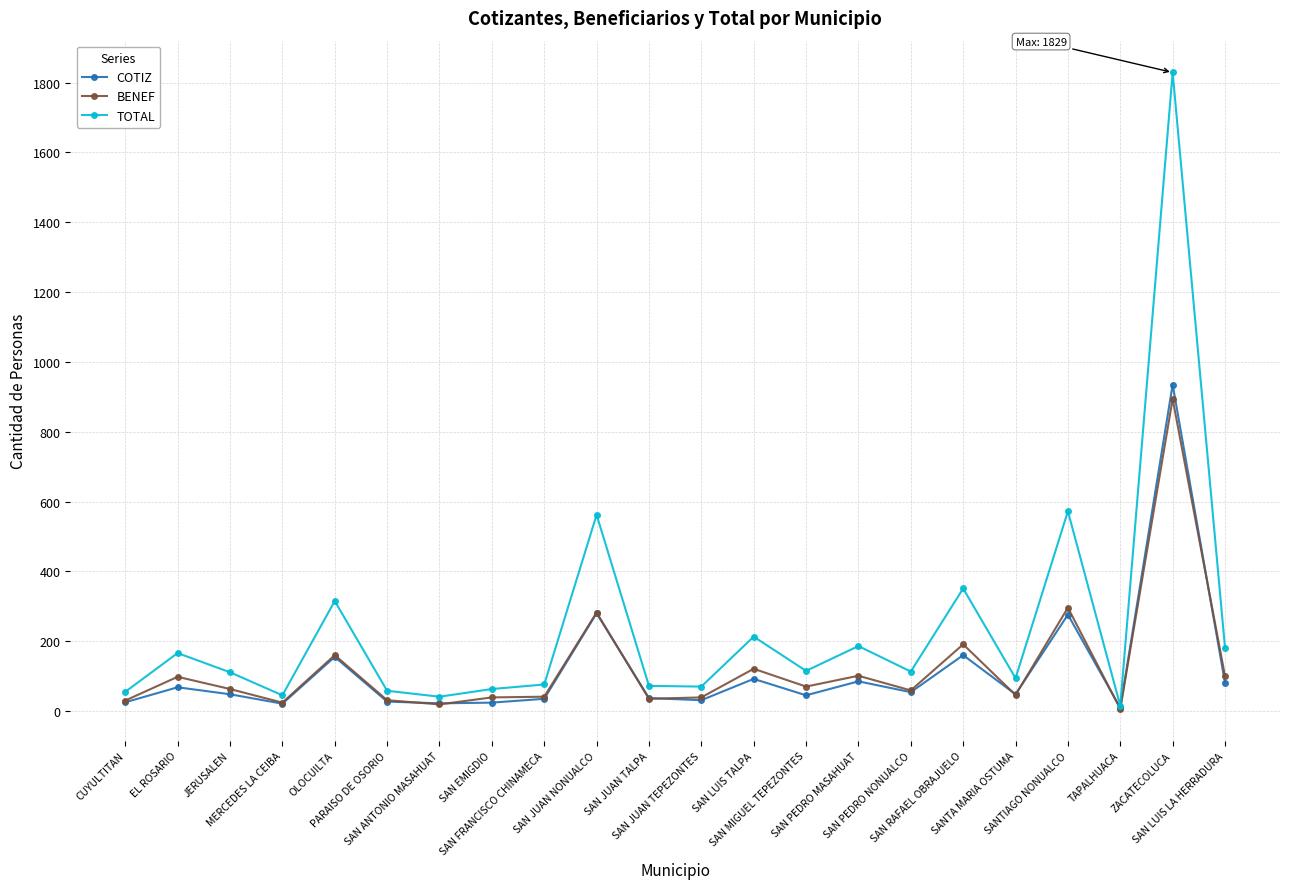

Is the value of COTIZ at OLOCUILTA greater than the value of TOTAL at SANTIAGO NONUALCO?

No